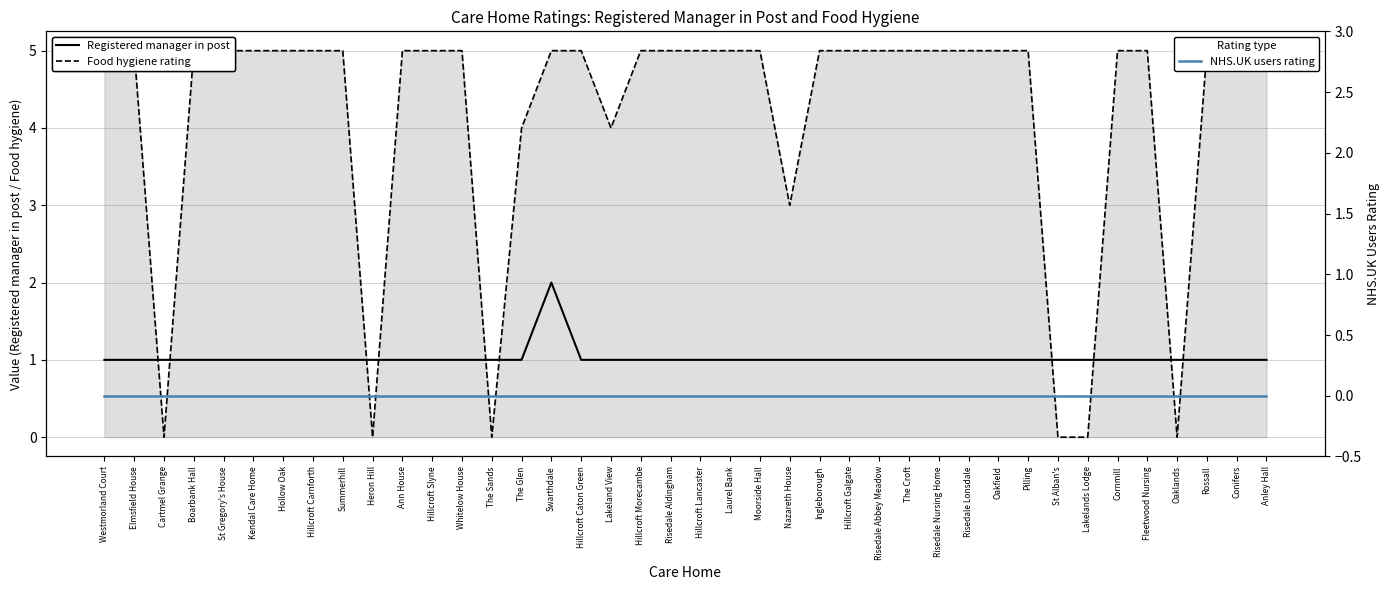

What is the difference between the maximum and second lowest values in the Registered manager in post series?

1